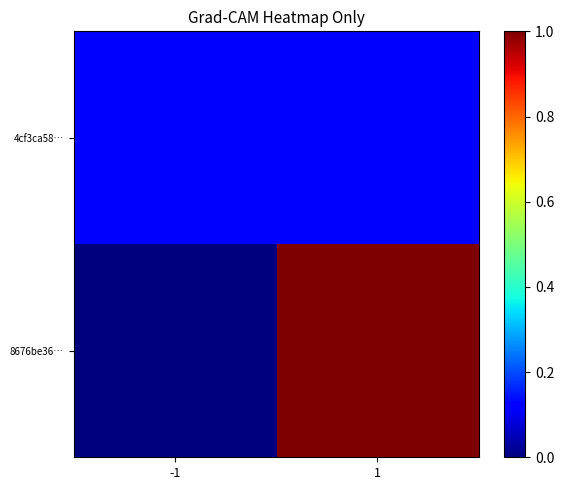

Reading left to right, transcribe all the data shown in this chart.

8676be36…: -1=0.0	1=1.0
4cf3ca58…: -1=0.1	1=0.1